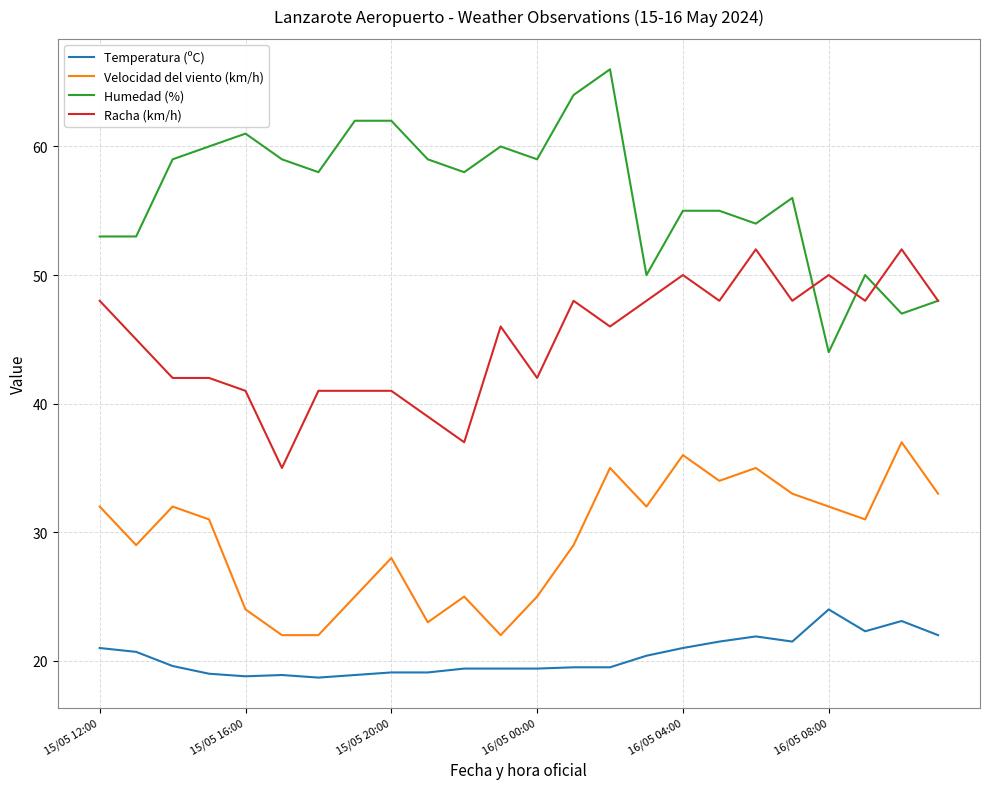

True or false: Velocidad del viento (km/h) and Racha (km/h) intersect in this chart.

False